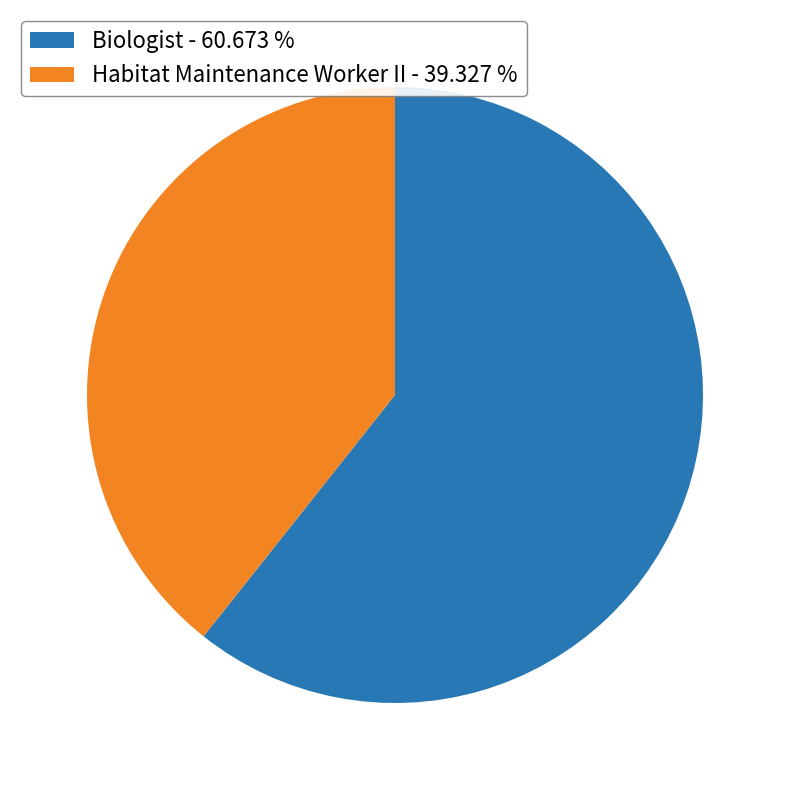

What is the ratio of the value at Habitat Maintenance Worker II - 39.327 % to the value at Biologist - 60.673 %?

0.6